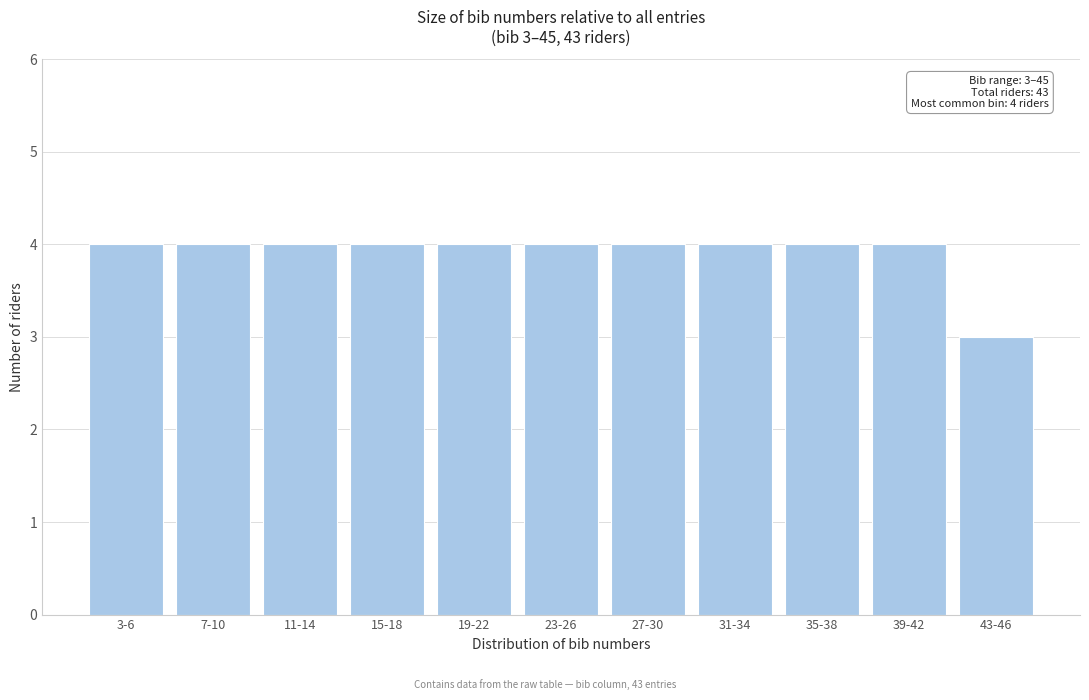

Reading left to right, extract all data points from this chart.

3-6=4	7-10=4	11-14=4	15-18=4	19-22=4	23-26=4	27-30=4	31-34=4	35-38=4	39-42=4	43-46=3